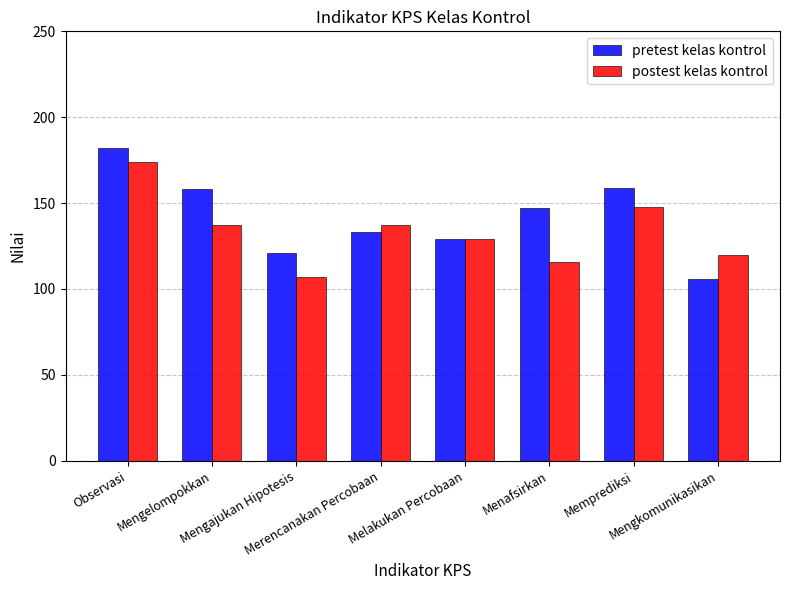

What is the minimum value shown in the chart?

106